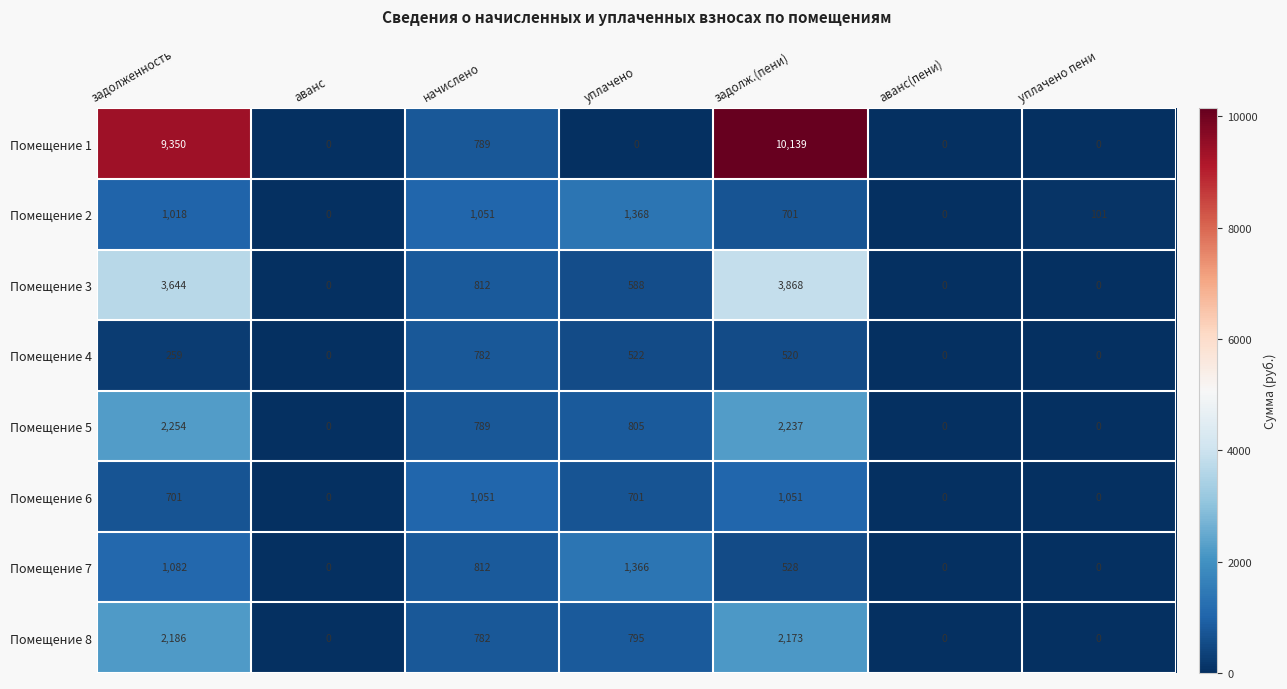

How many data points does each series have?

7